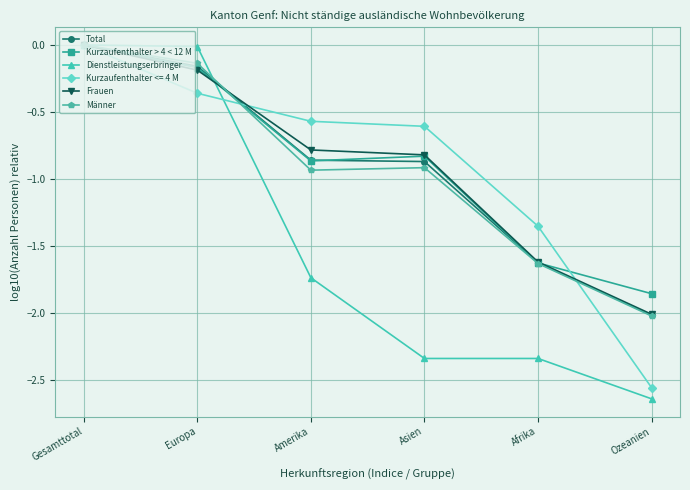

Between Europa and Afrika, which series saw the biggest shift?

Dienstleistungserbringer